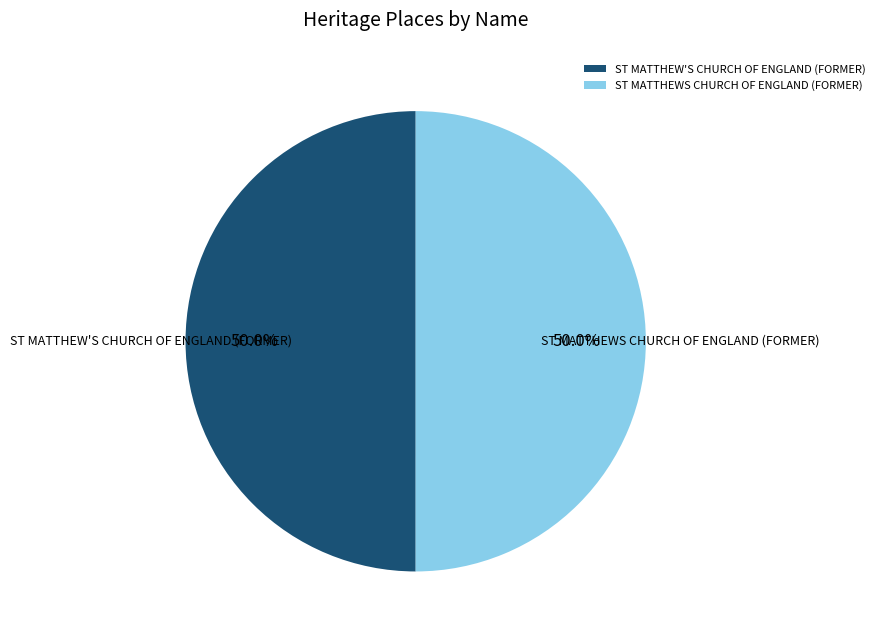

Is it true that ST MATTHEWS CHURCH OF ENGLAND (FORMER) is 56% of the pie?

False